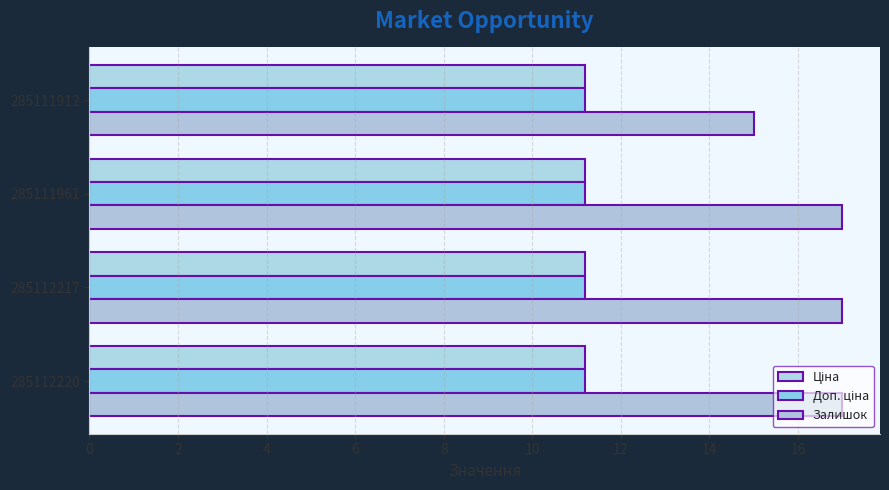

How many data points does each series have?

4